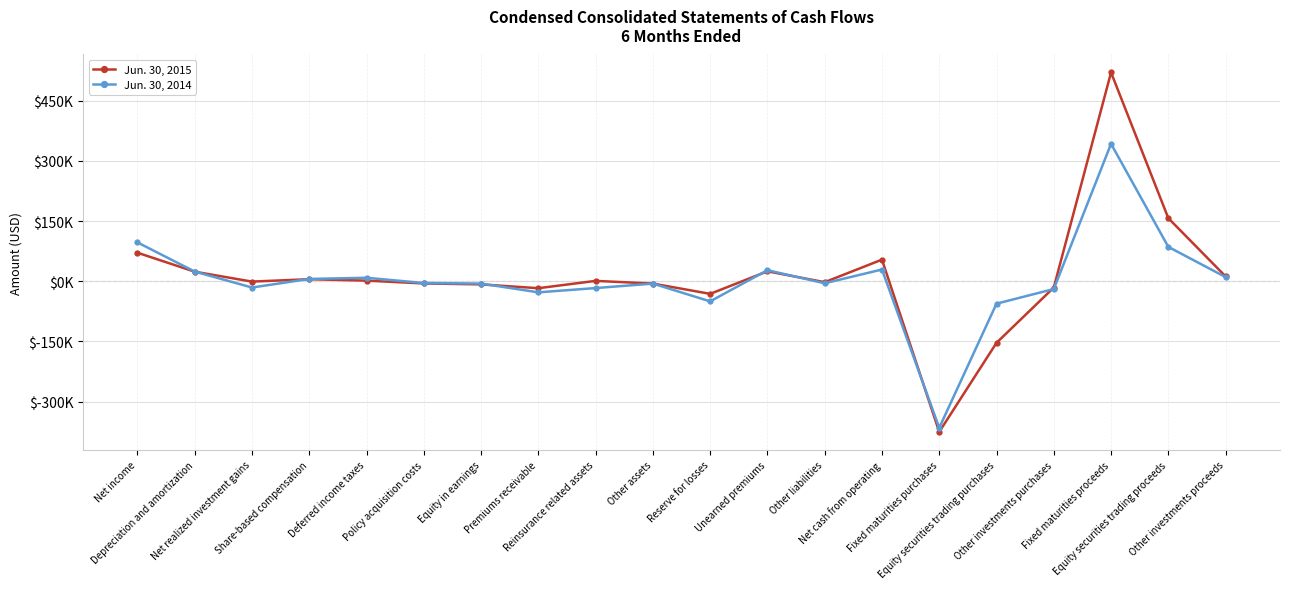

At which category does the chart reach its peak across all series?

Fixed maturities proceeds